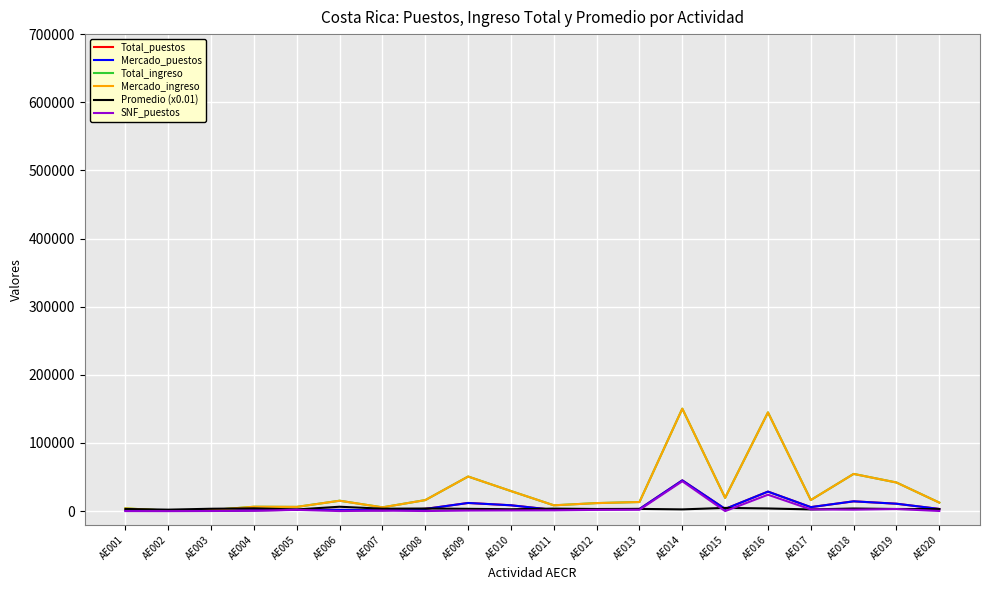

Which series has the largest total across all categories?

Total_ingreso